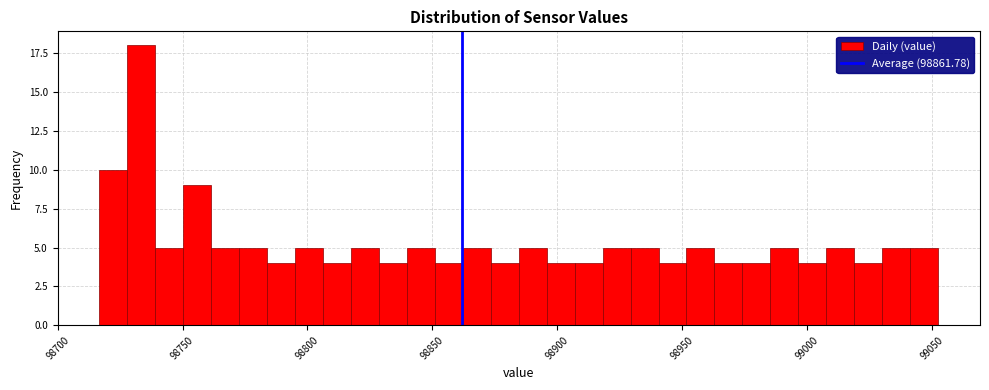

Read against the x-axis, roughly where is the centre of the tallest bar?

98735